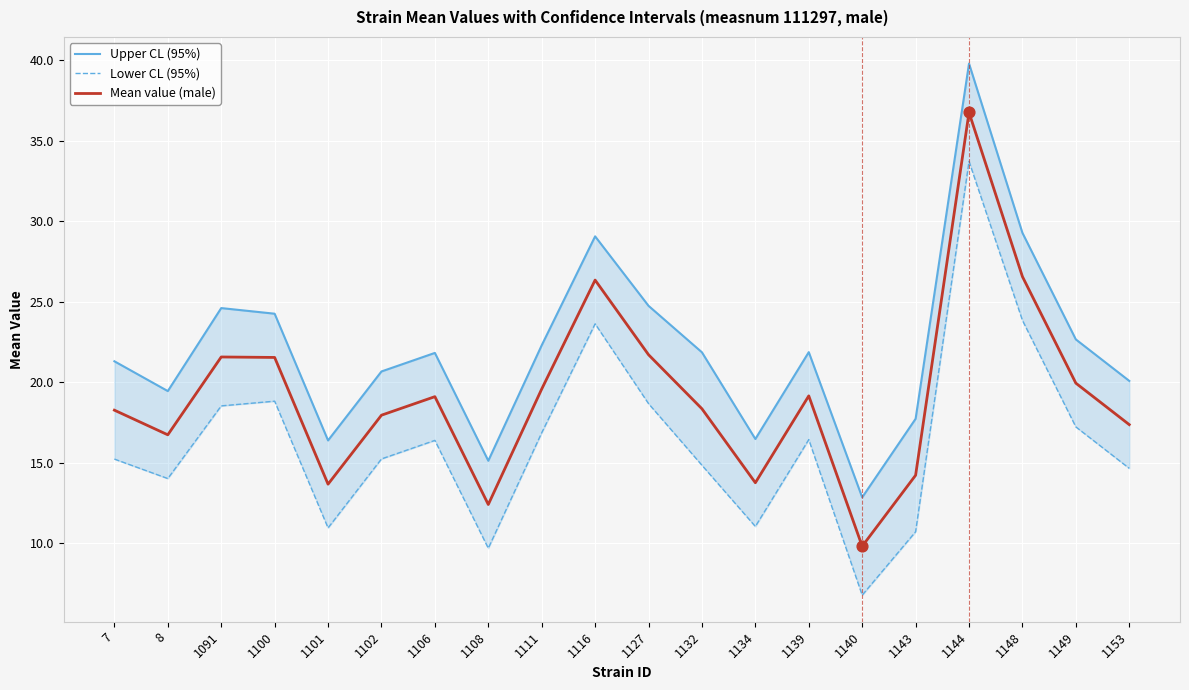

Which series contains the lowest Y value?

Lower CL (95%)